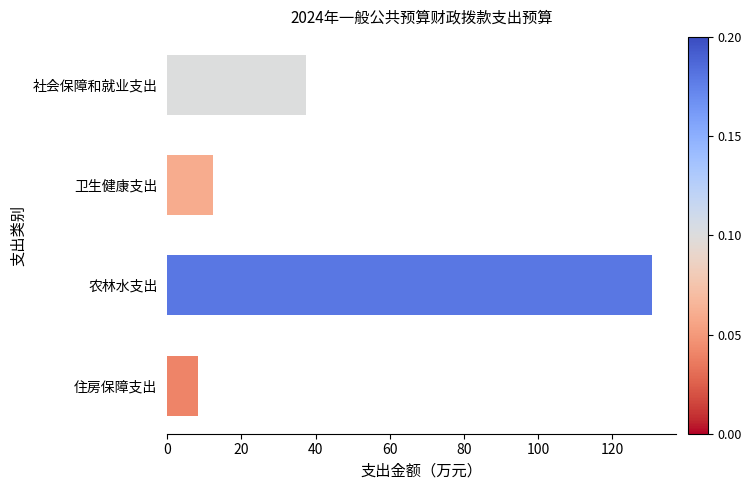

Does the chart contain any negative values?

No